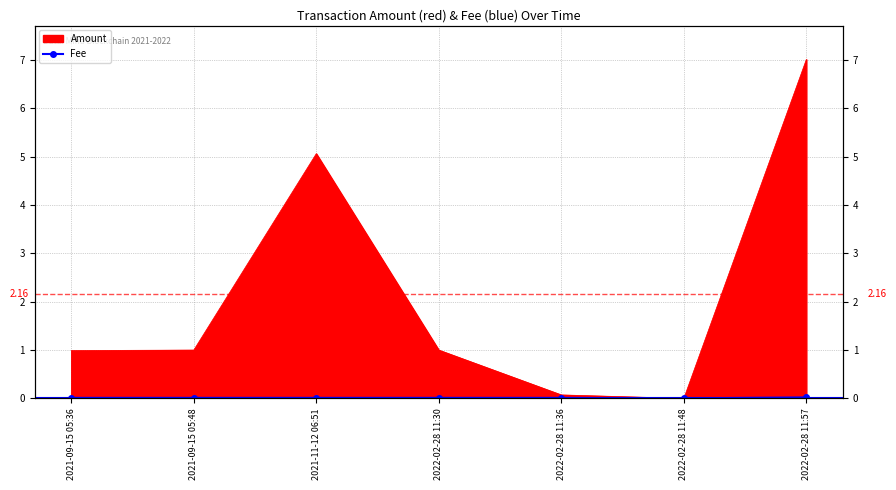

At which category does the chart reach its peak across all series?

2022-02-28 11:57